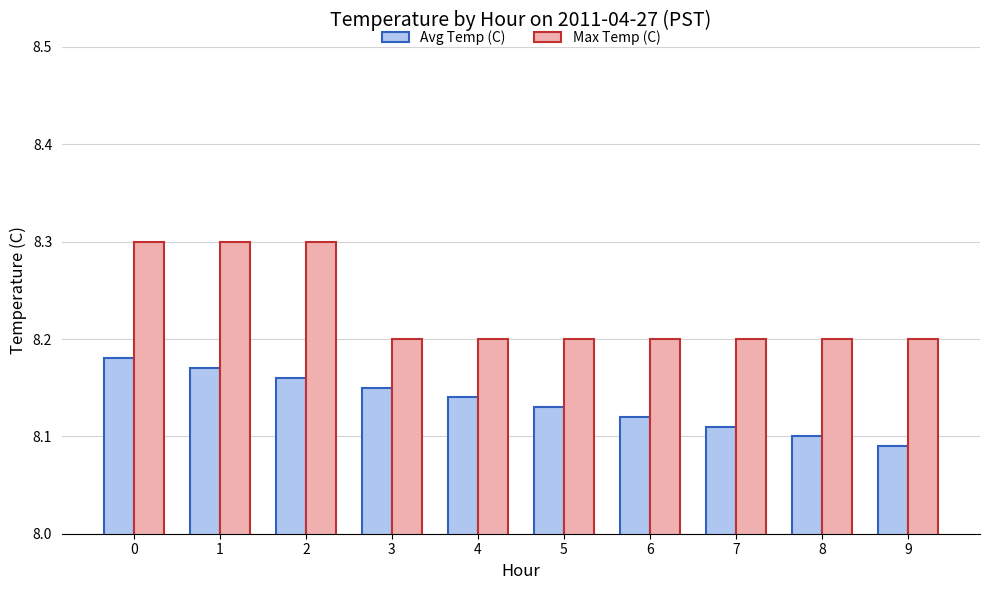

What is the difference between the maximum and minimum values in the Avg Temp (C) series?

0.1